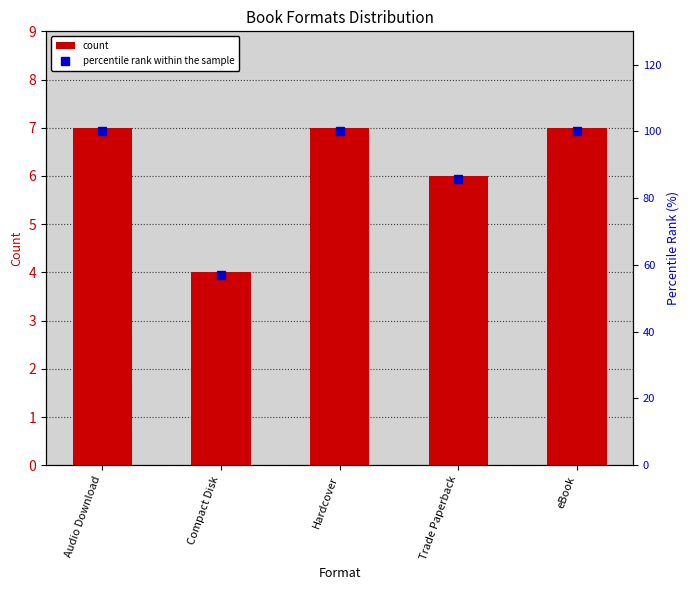

At which category is the sum across all series the highest?

Audio Download